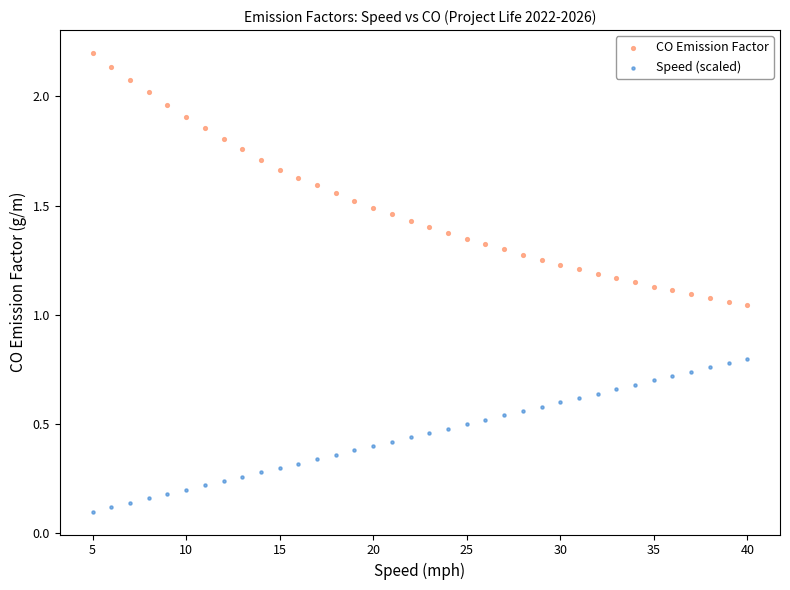

Which series has the largest Y range (max minus min)?

CO Emission Factor